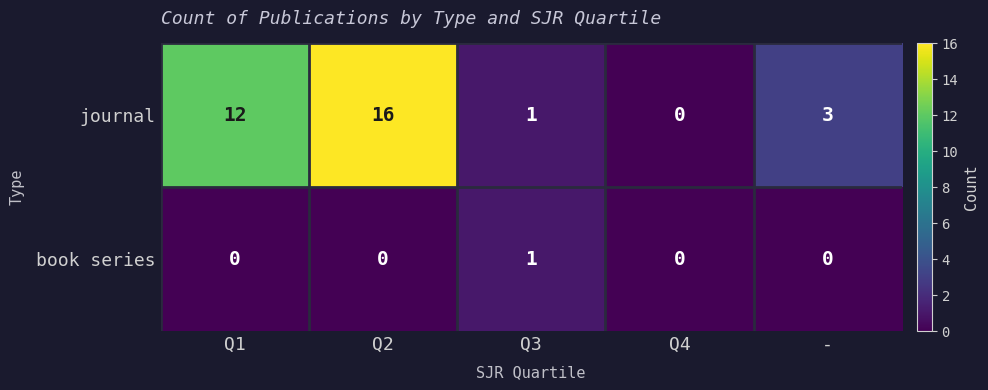

The journal series shows 1 at Q3. True or false?

True